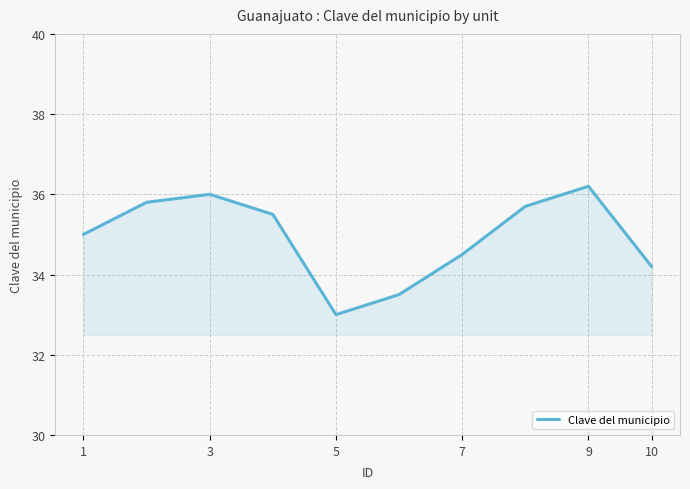

What is the difference between the maximum and second lowest values?

2.7